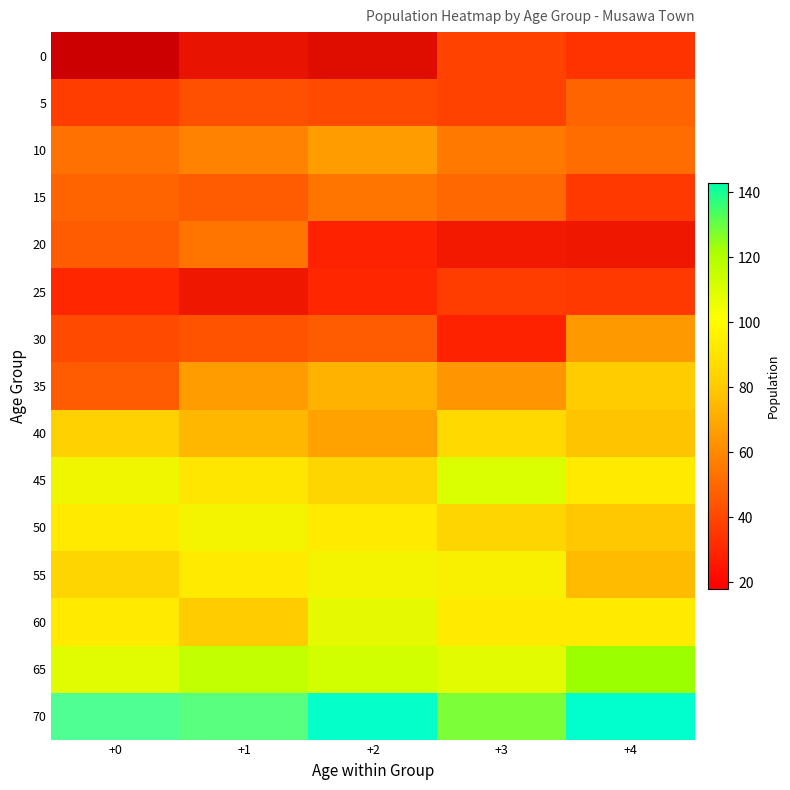

What is the difference between the highest and lowest values at +0?

107